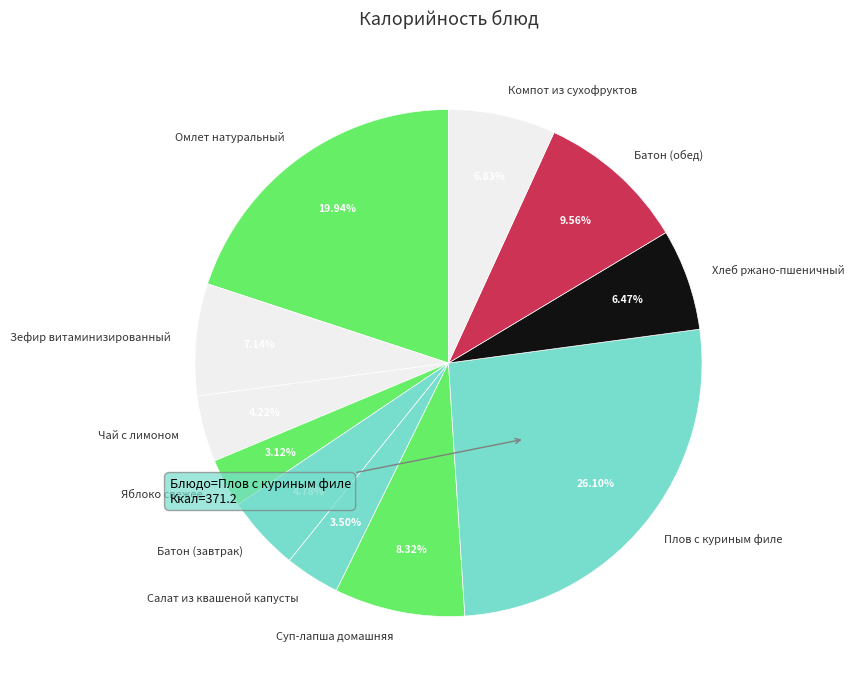

To the nearest percent, what is the difference between the Батон (завтрак) and Яблоко свежее slice percentages?

2%